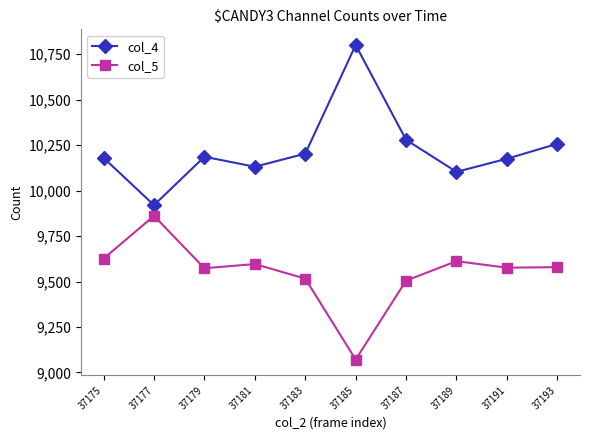

What is the sum of the col_5 values at 37183 and 37187?

19021